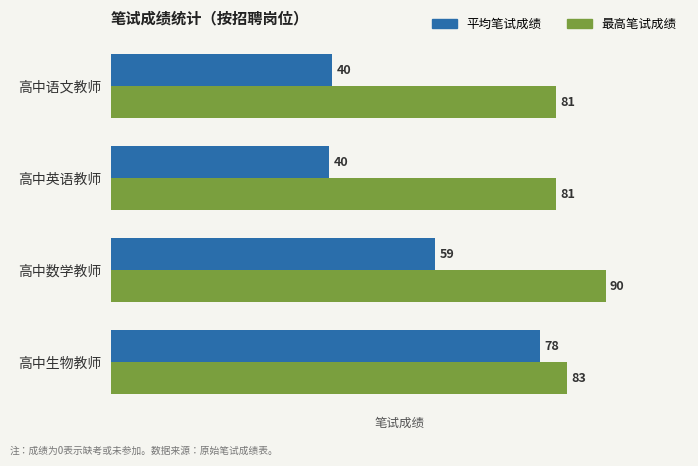

At how many categories does at least one series exceed 66?

4